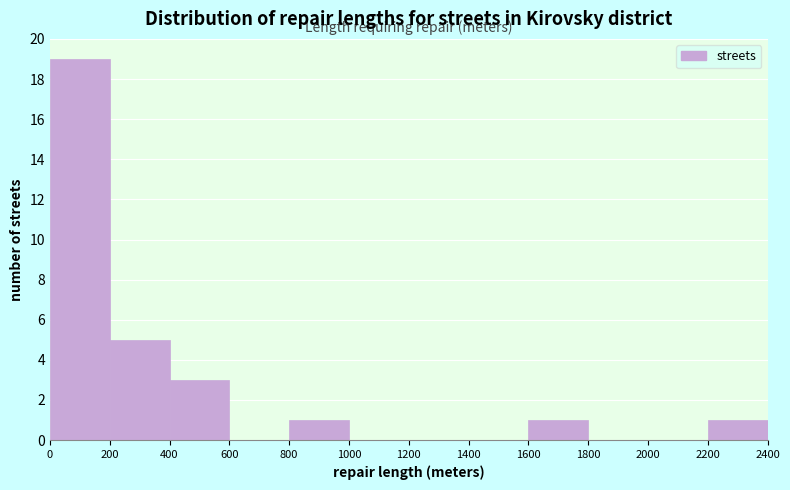

Over which range of the x-axis is the bar tallest?

0 to 200